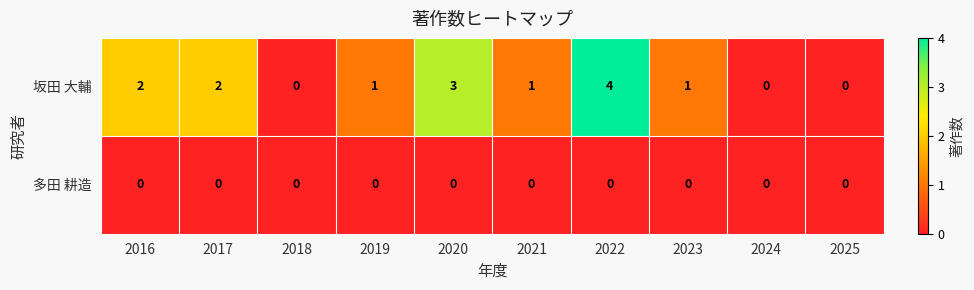

True or false: 坂田 大輔 has a value of 1 at 2020.

False